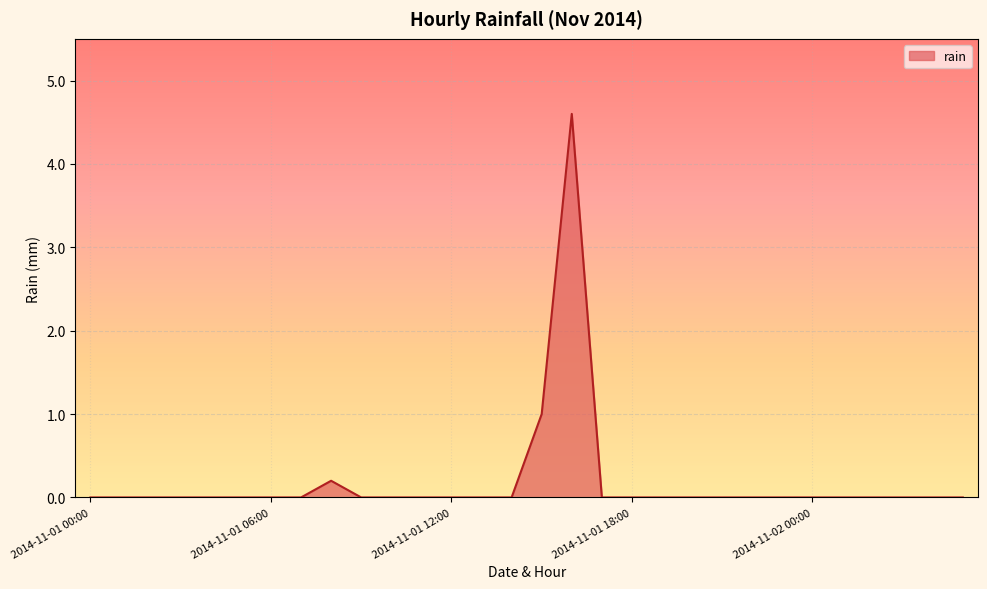

What is the maximum value shown in the chart?

4.6